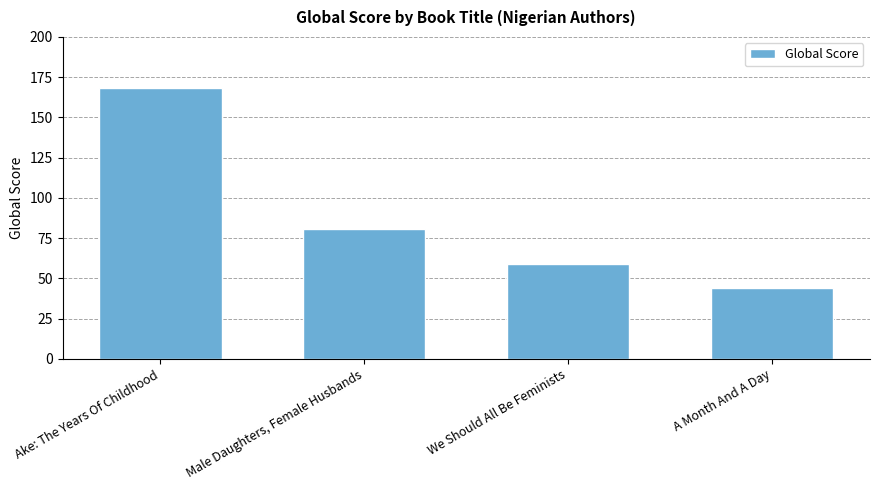

List the labels in order of value, largest first.

Ake: The Years Of Childhood, Male Daughters, Female Husbands, We Should All Be Feminists, A Month And A Day